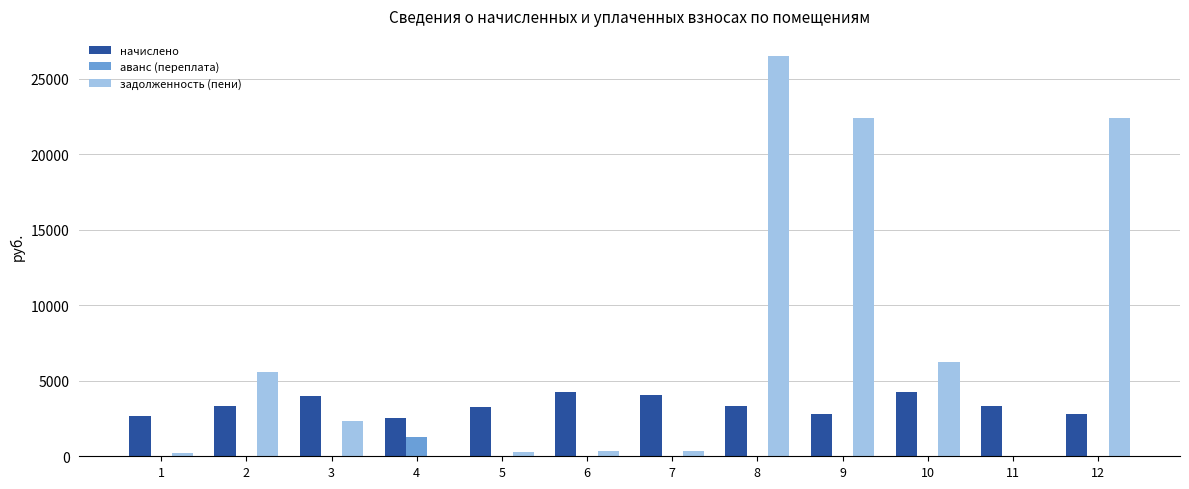

What is the sum of the задолженность (пени) values at 5 and 8?

26795.9